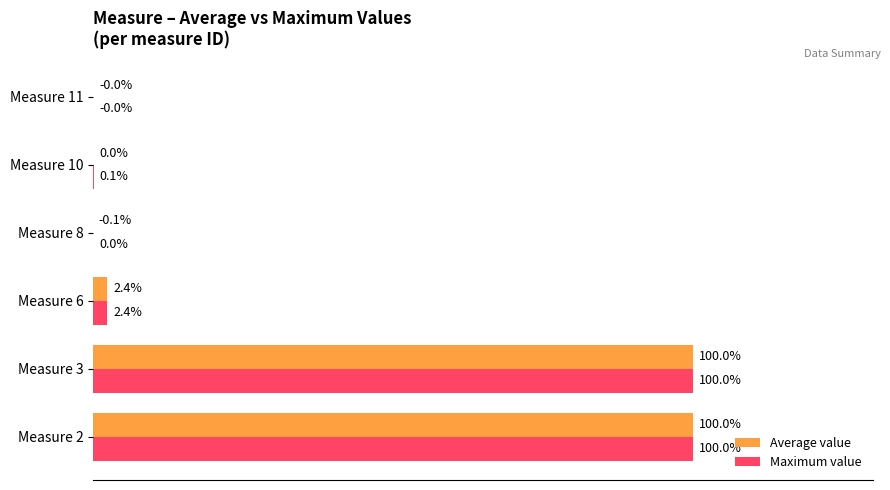

Which series has the largest total across all categories?

Maximum value